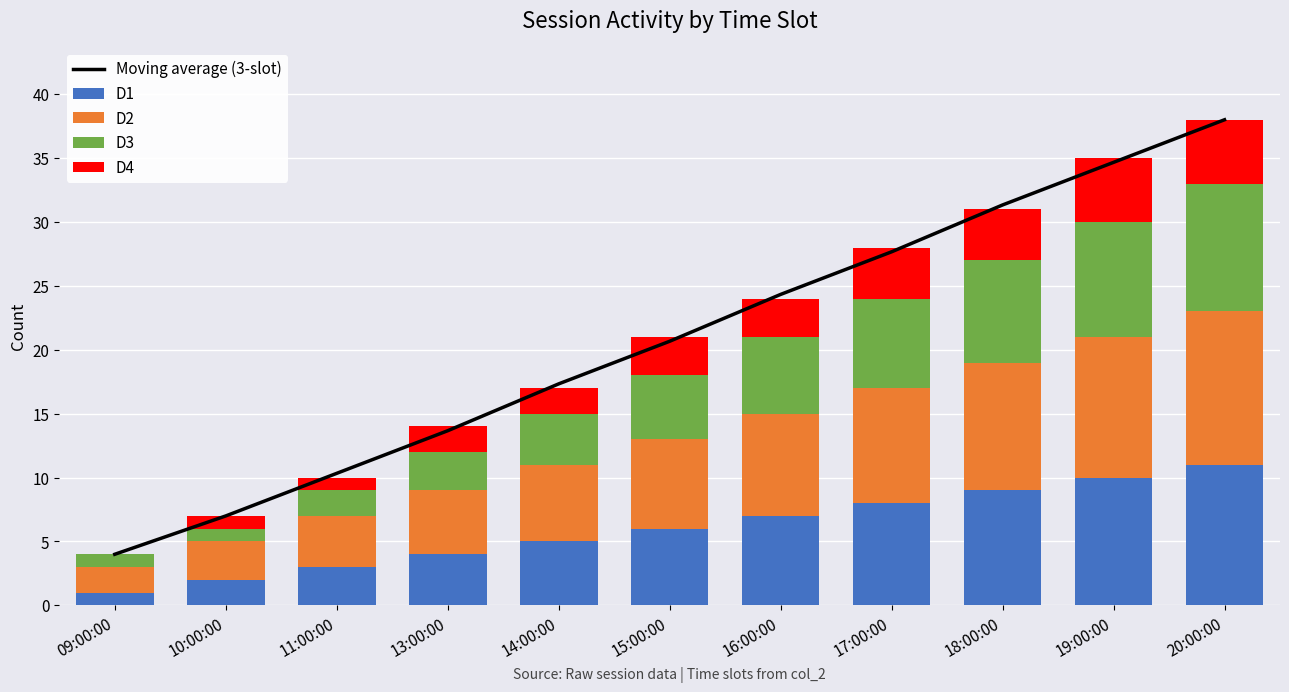

What is the difference between the highest and lowest values at 16:00:00?

21.3